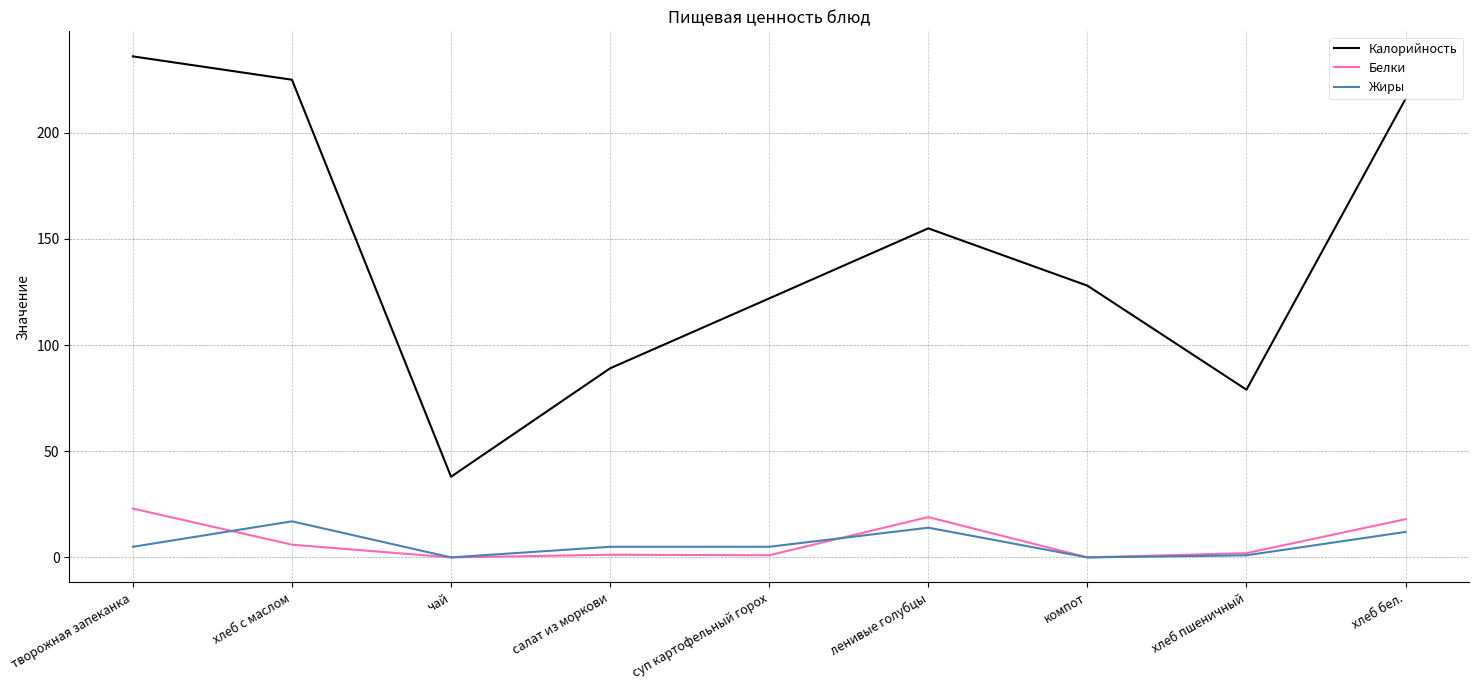

Read the Калорийность value at творожная запеканка.

236.0